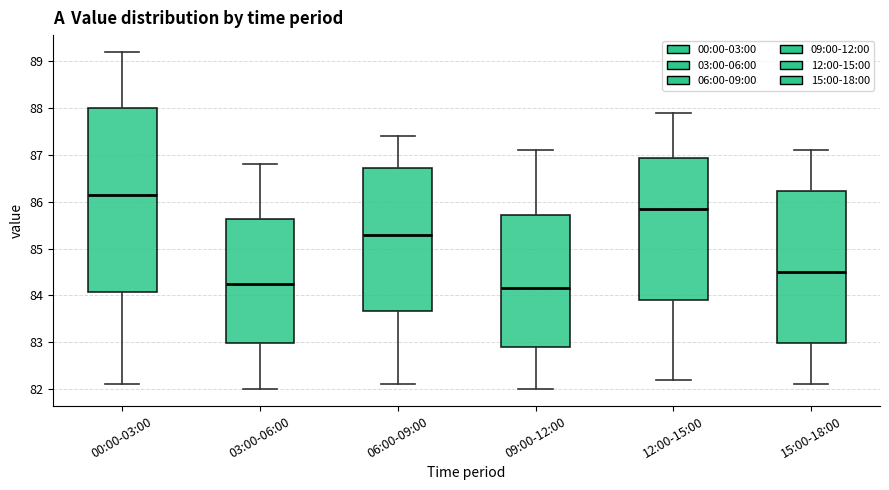

Reading left to right, transcribe this box plot: for each box, give where its median line is, the range the box spans, and where its two whiskers end, as read against the y-axis. The values are not printed on the chart, so give them approximately, as read against the axis.

00:00-03:00: median 86.2, box 84.1 to 88.0, whiskers 82.1 to 89.2
03:00-06:00: median 84.3, box 83.0 to 85.6, whiskers 82.0 to 86.8
06:00-09:00: median 85.3, box 83.7 to 86.7, whiskers 82.1 to 87.4
09:00-12:00: median 84.2, box 82.9 to 85.7, whiskers 82.0 to 87.1
12:00-15:00: median 85.9, box 83.9 to 86.9, whiskers 82.2 to 87.9
15:00-18:00: median 84.5, box 83.0 to 86.2, whiskers 82.1 to 87.1